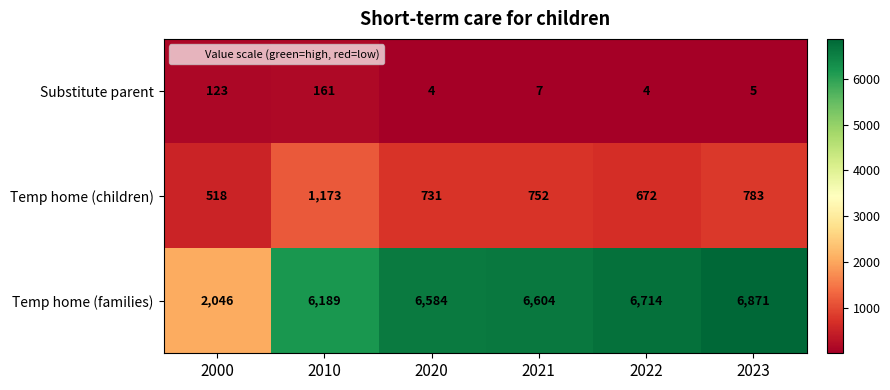

At which category is the sum across all series the highest?

2023